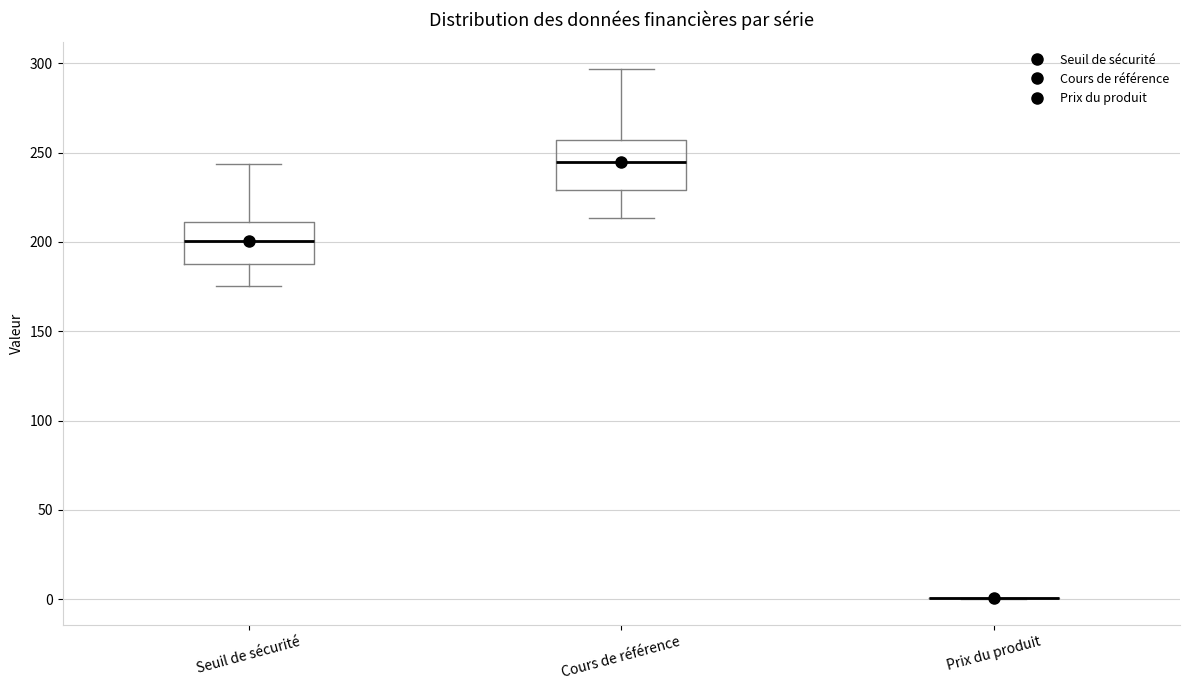

Comparing the boxes themselves (not the whiskers), which one is the tallest?

Cours de référence